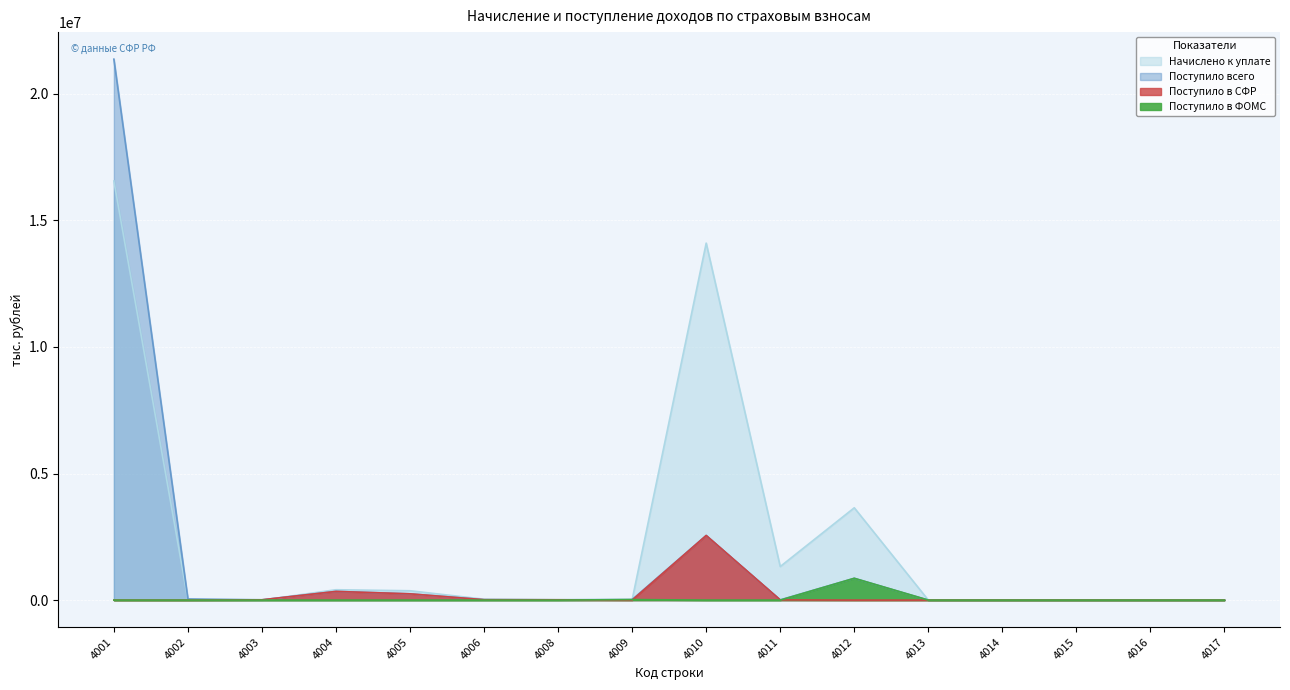

Between 4013 and 4008, which is larger?

4008